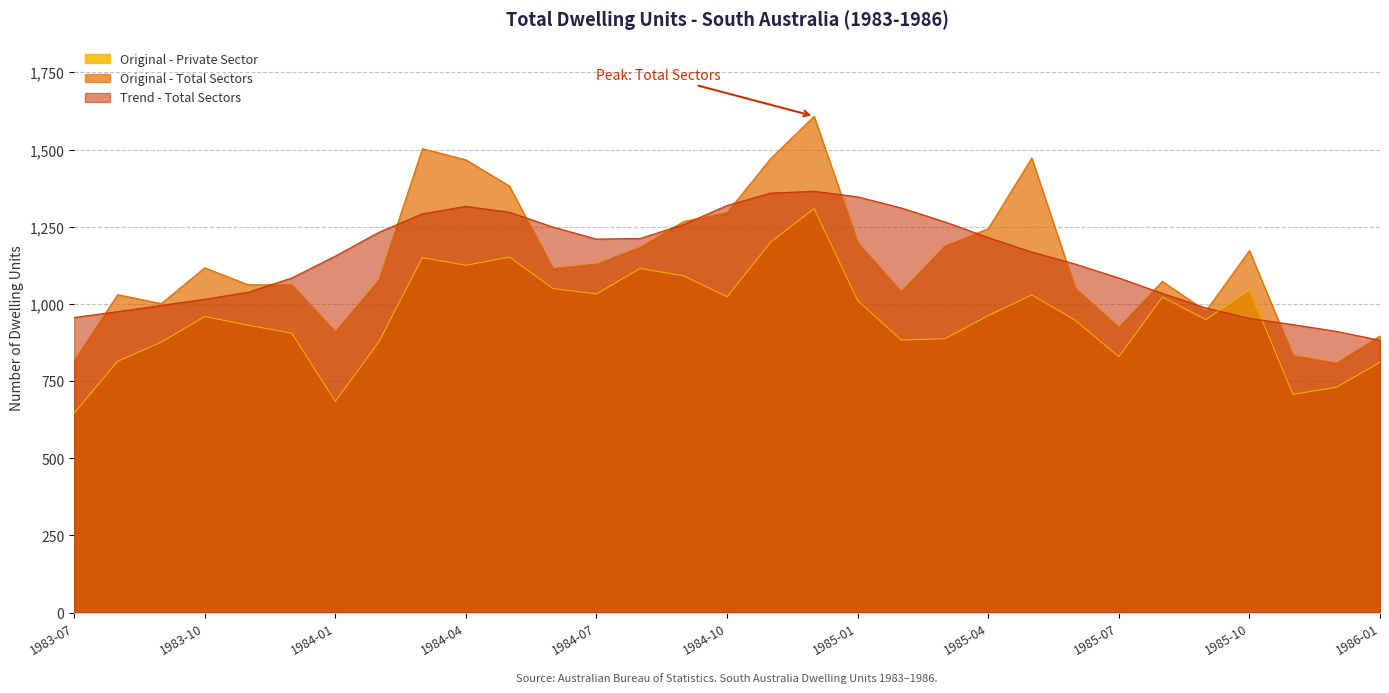

At which category does Trend - Total Sectors reach its first local valley?

1984-07